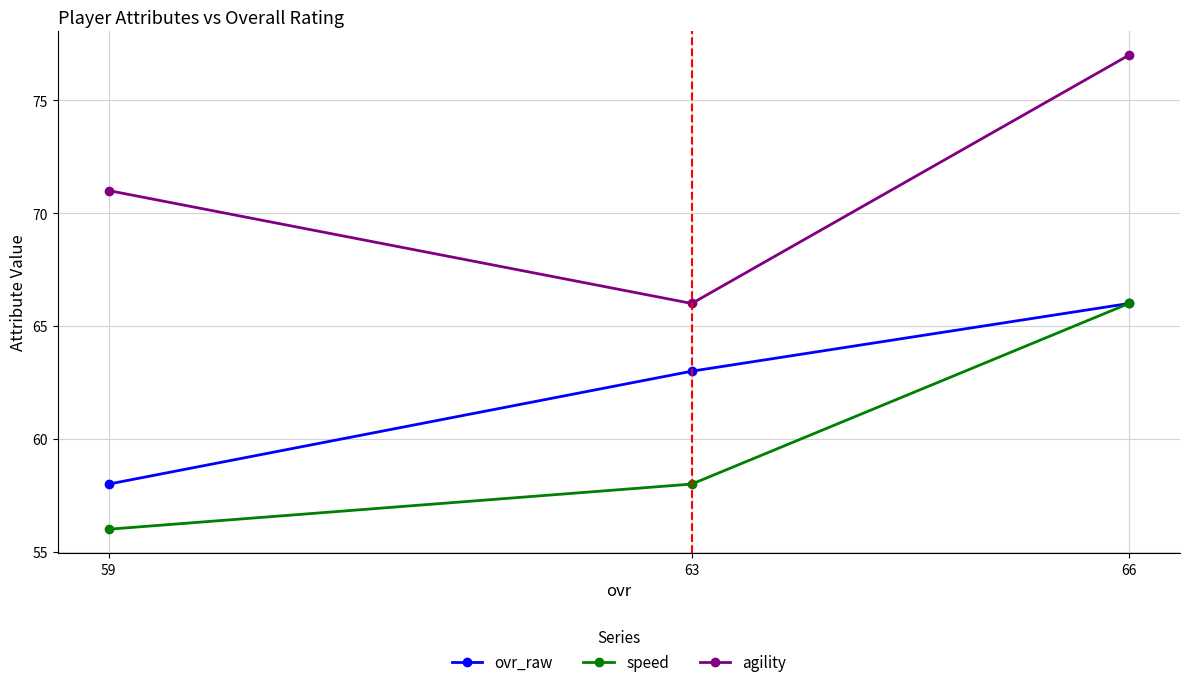

At which label is agility closest to 71?

59